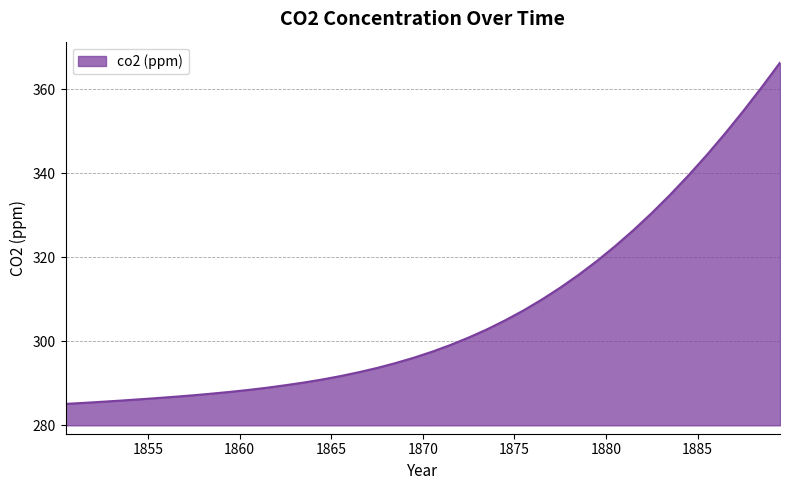

What is the maximum value shown in the chart?

366.4